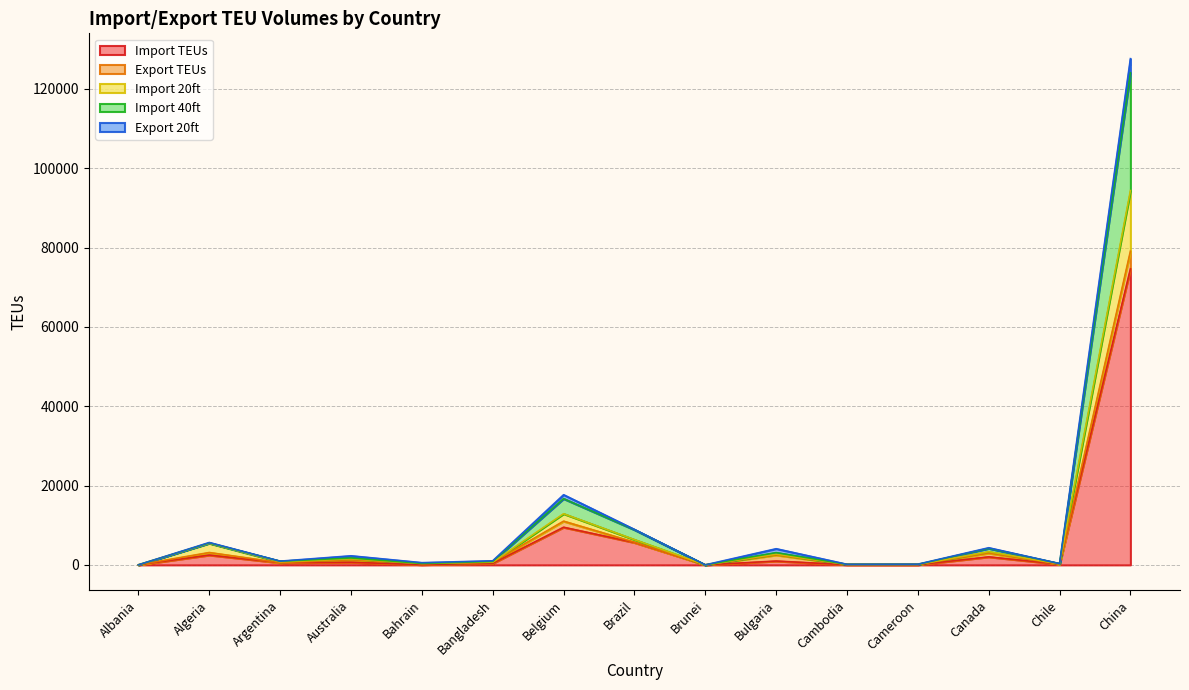

Between Cameroon and Chile, which is larger?

Chile